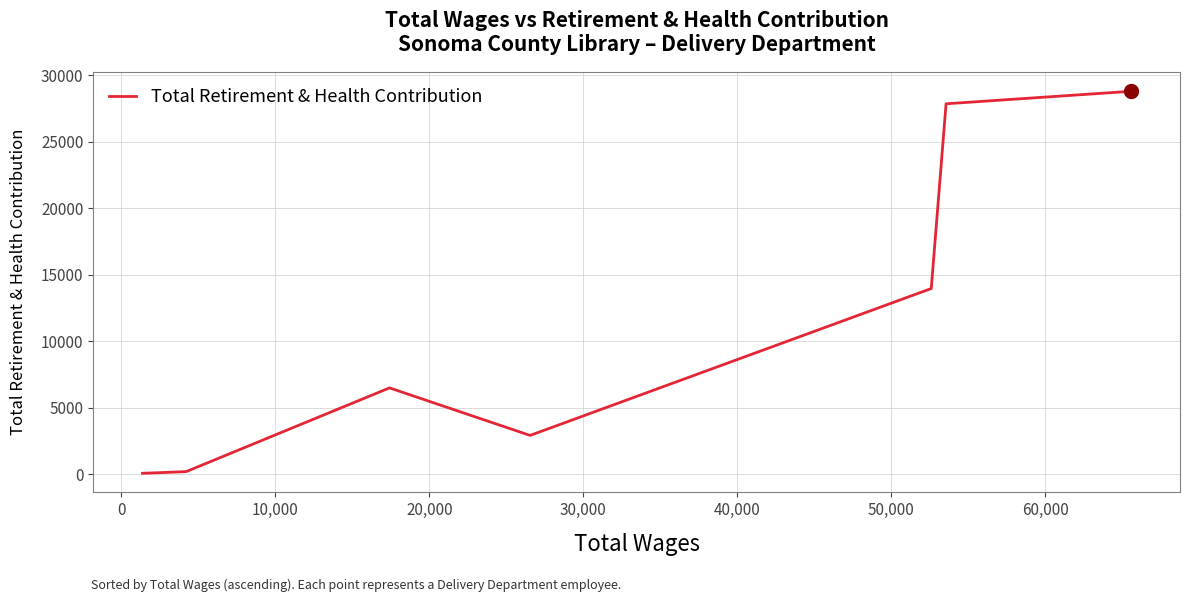

What is the greatest value displayed?

28793